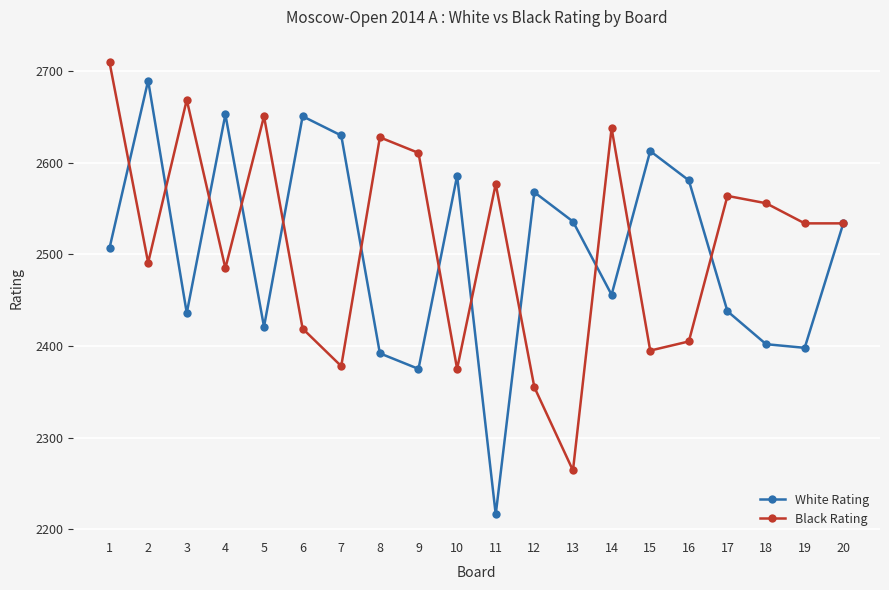

Rank the series by their maximum value, from highest to lowest.

Black Rating, White Rating